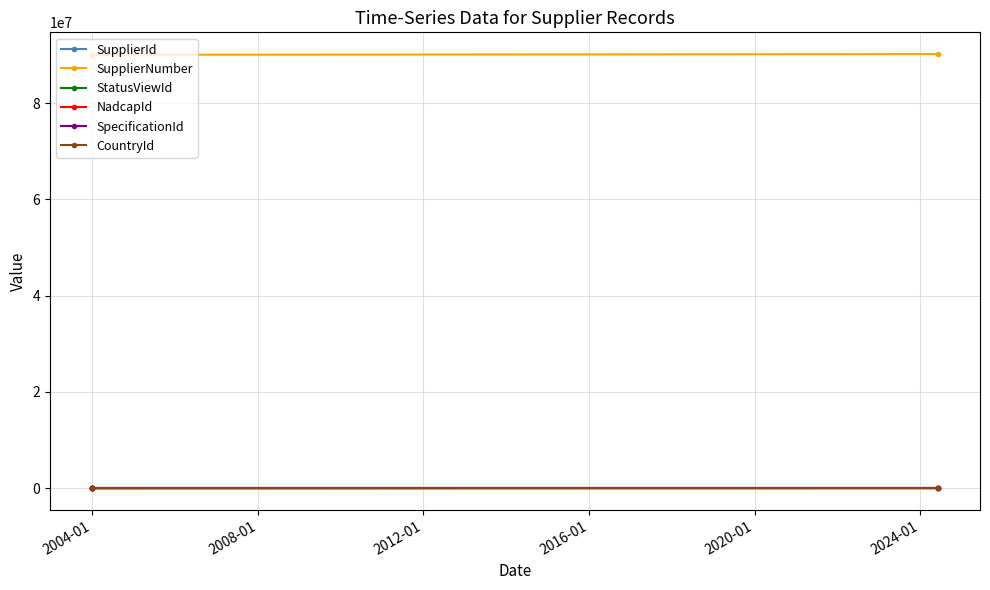

True or false: SpecificationId has a value of 18 at 2008-01.

False